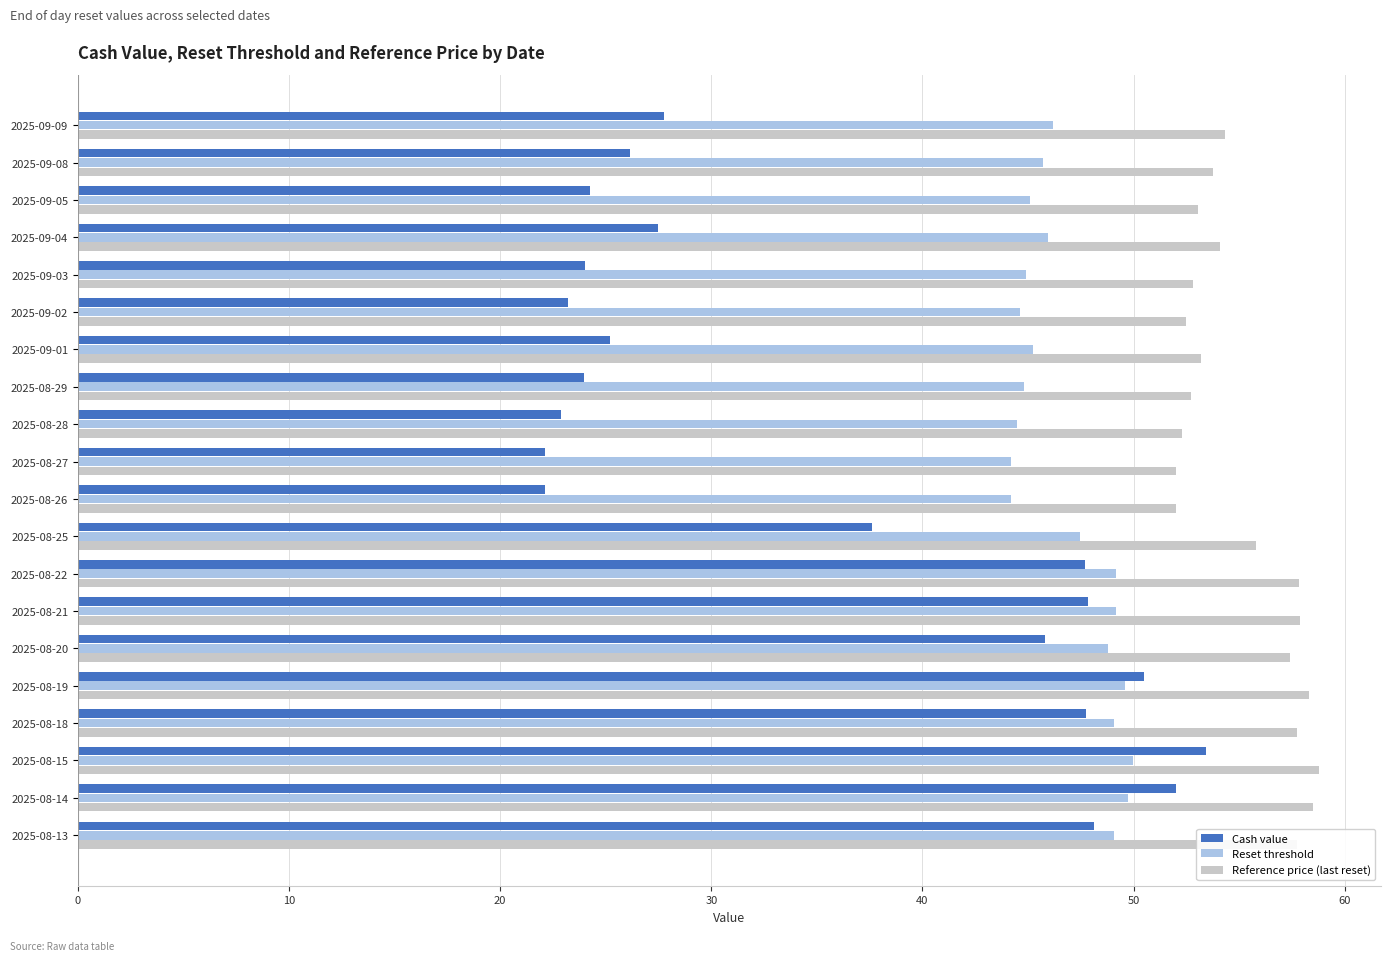

What is the minimum value for Cash value?

22.1